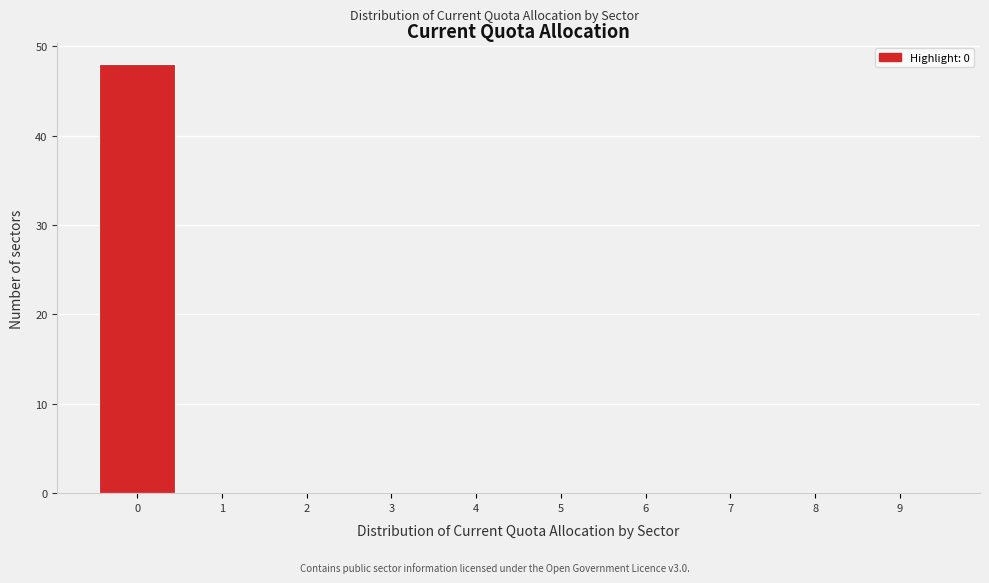

Which range on the x-axis has the tallest bar?

-0.5 to 0.5